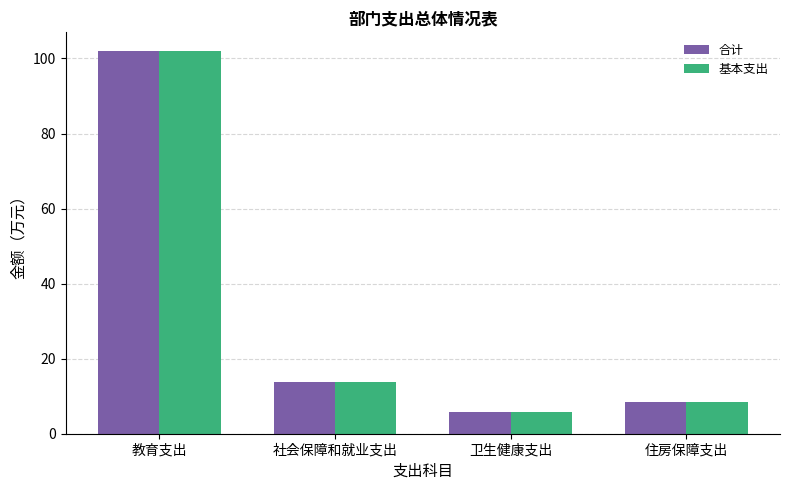

Count the number of categories in the chart.

4